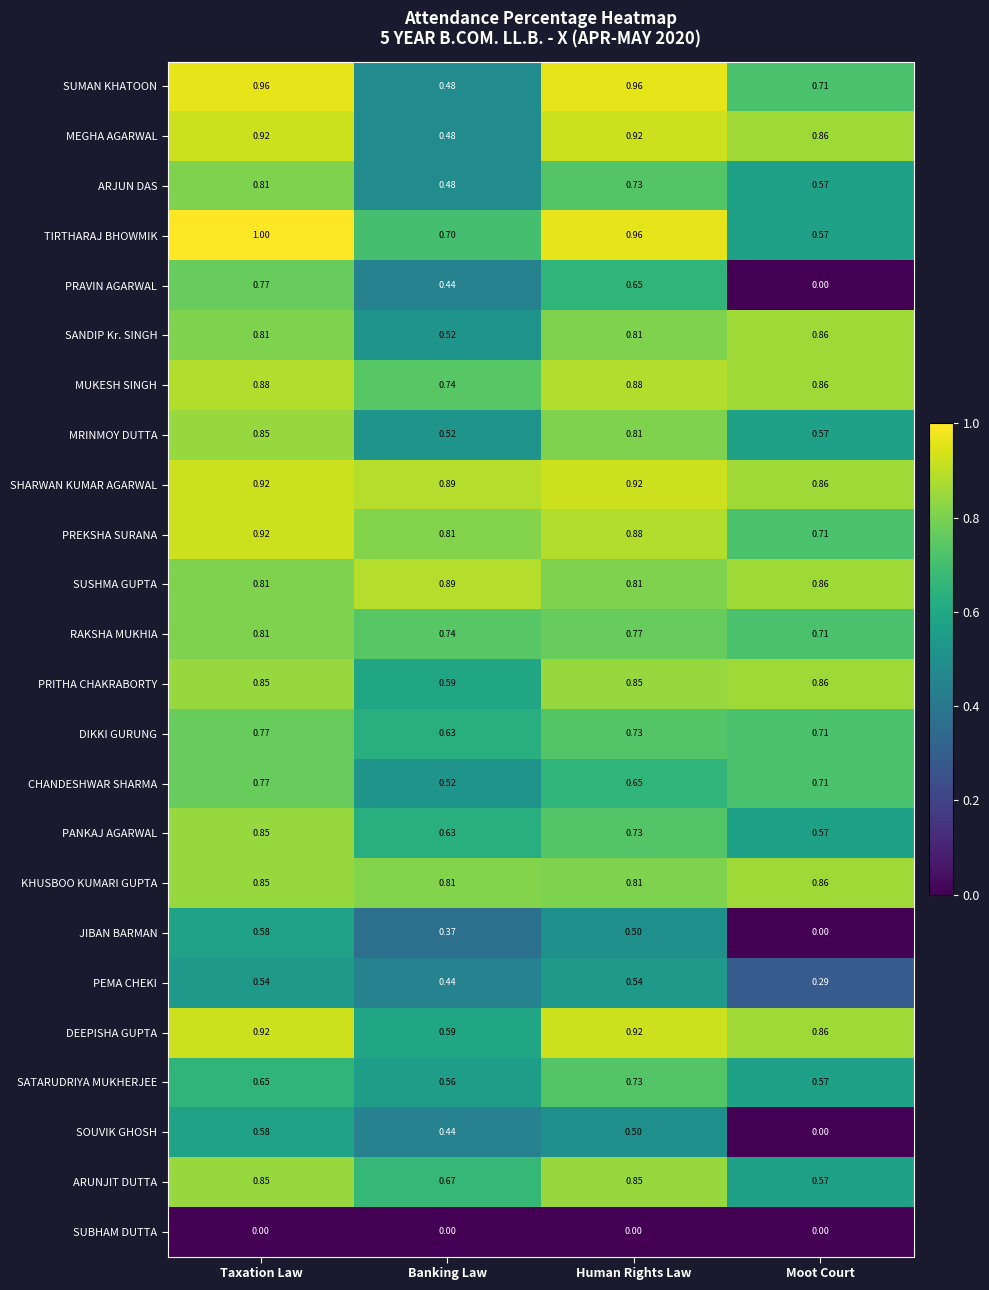

Where is TIRTHARAJ BHOWMIK nearest to the value 0?

Moot Court